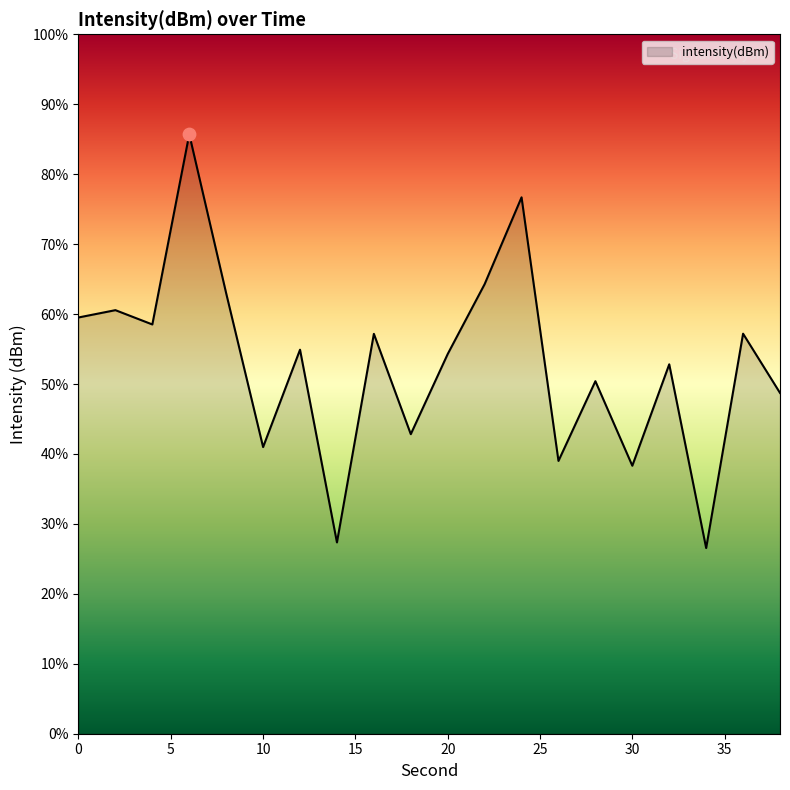

What is the change in value from 16 to 20?

-0.3